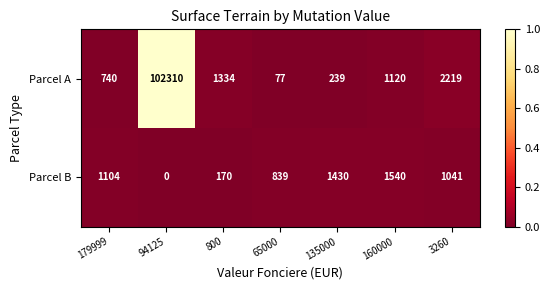

The value of Parcel A at 179999 is 740. True or false?

True